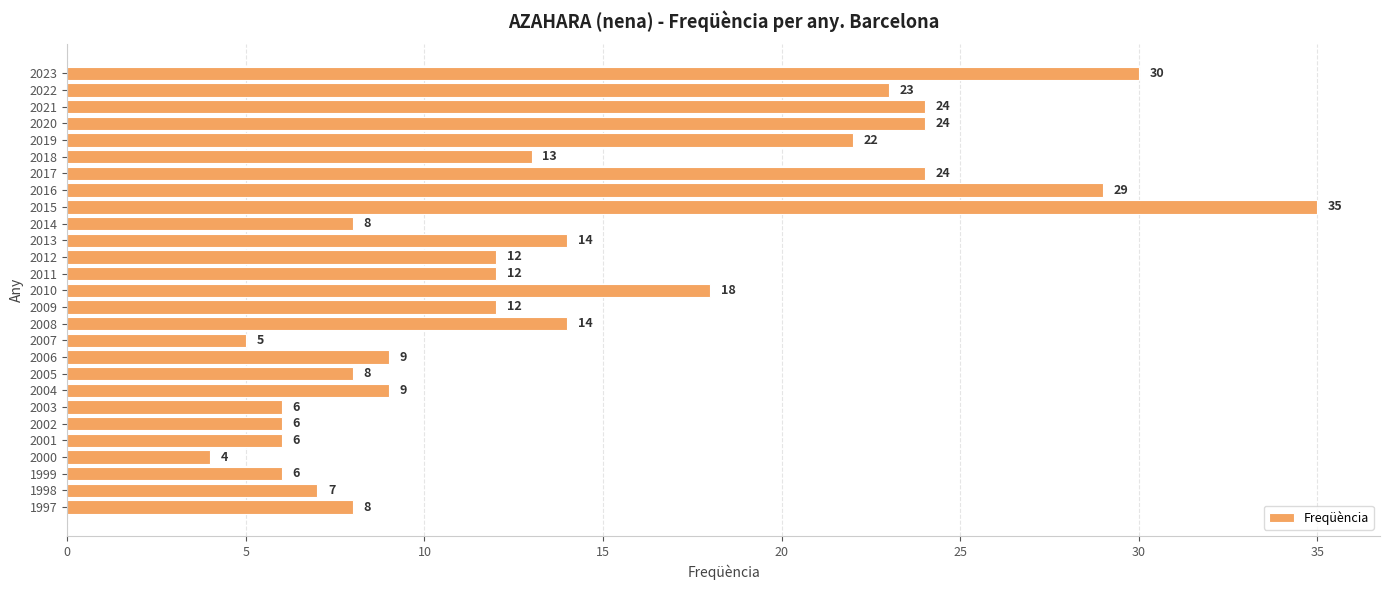

What is the difference between the second highest and second lowest values?

25